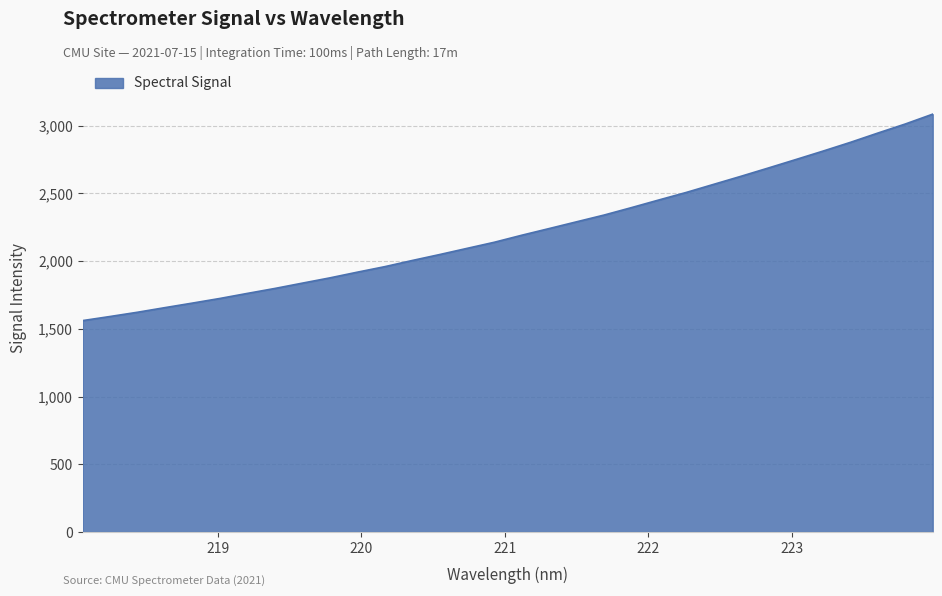

What is the greatest value displayed?

3085.5